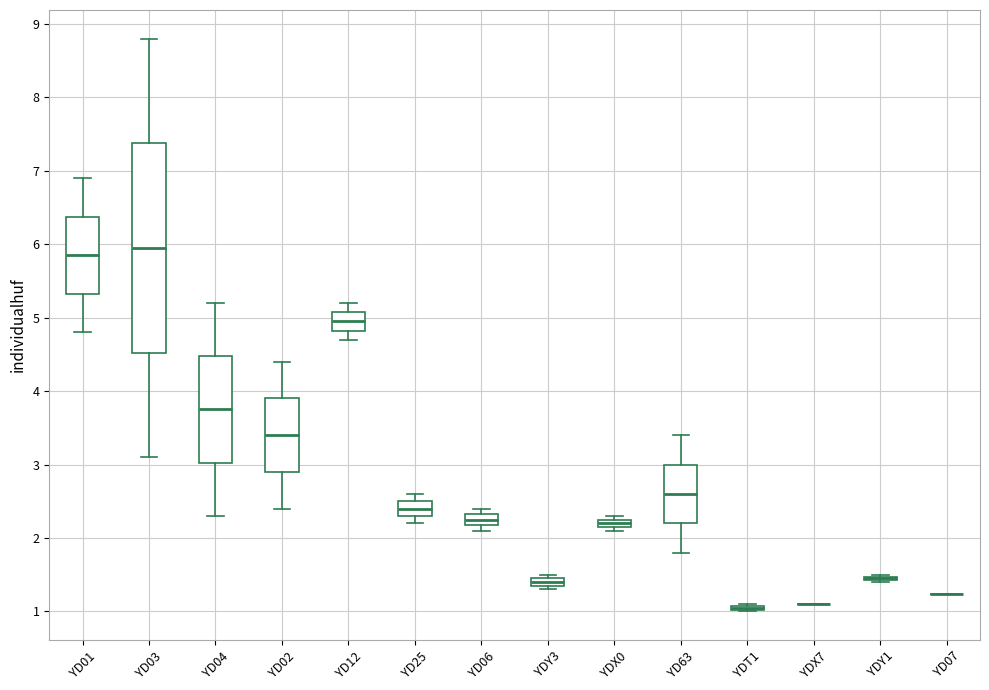

Where is the lower edge of the box for YD04 on the y-axis? The values are not printed on the chart, so give them approximately, as read against the axis.

3.0